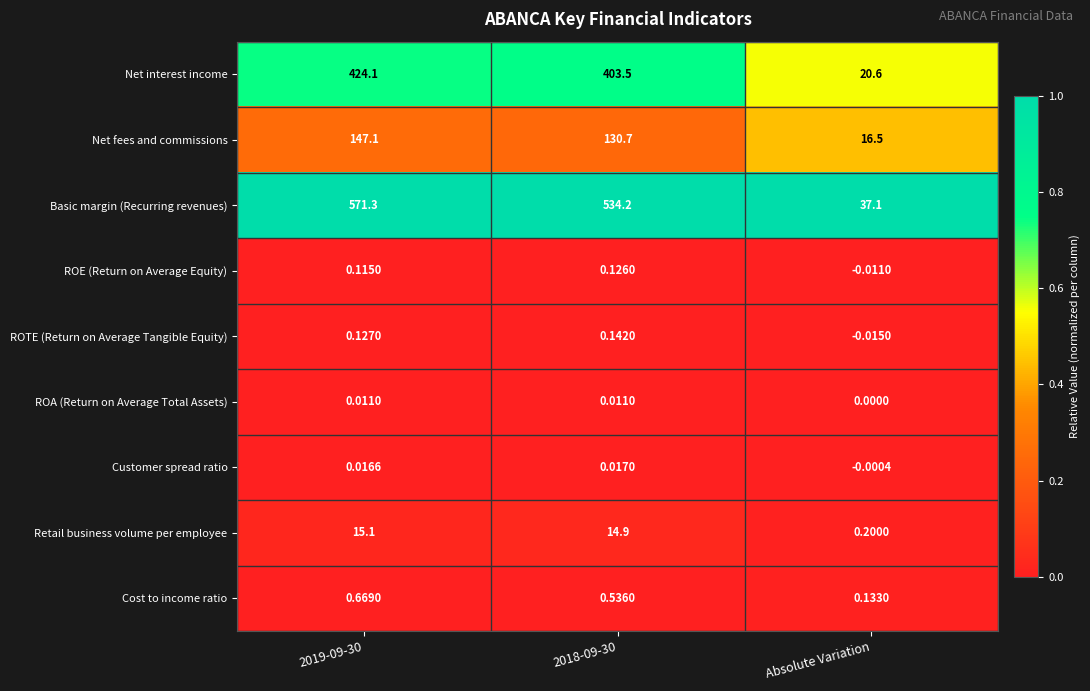

Between 2019-09-30 and Absolute Variation, which series saw the biggest shift?

Basic margin (Recurring revenues)